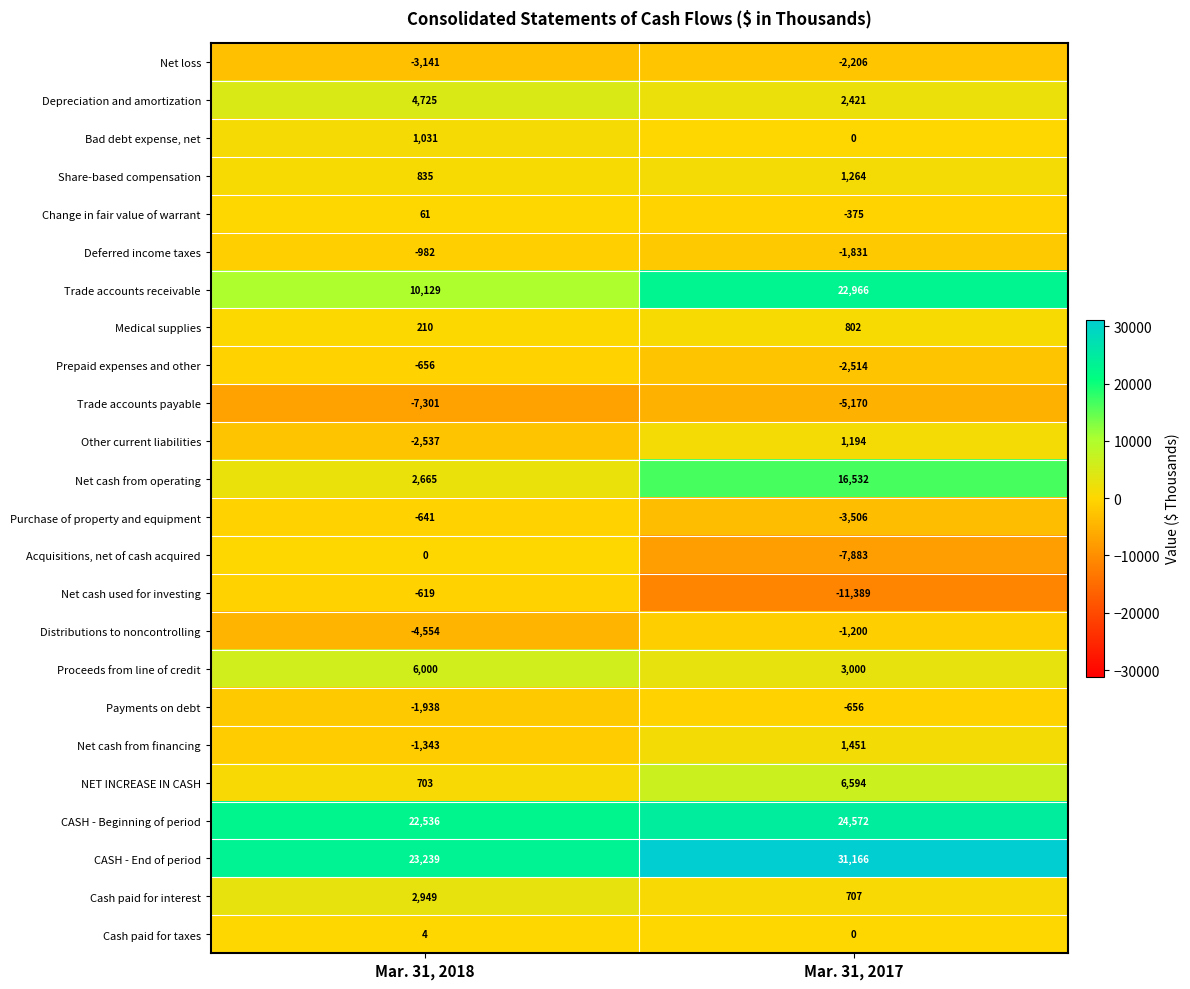

At which category is the sum across all series the highest?

Mar. 31, 2017